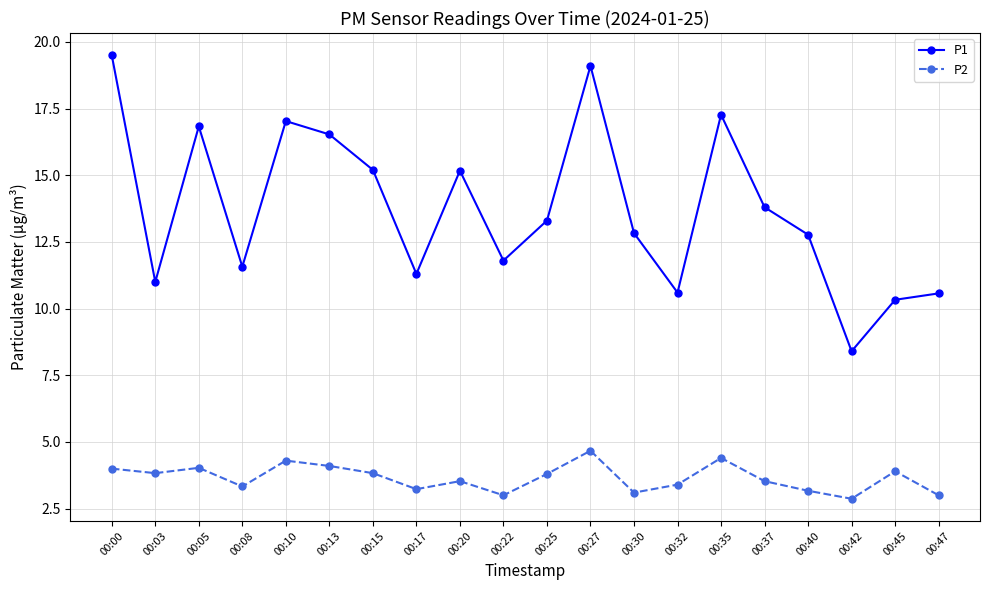

The value of P2 at 00:15 is 3.8. True or false?

True